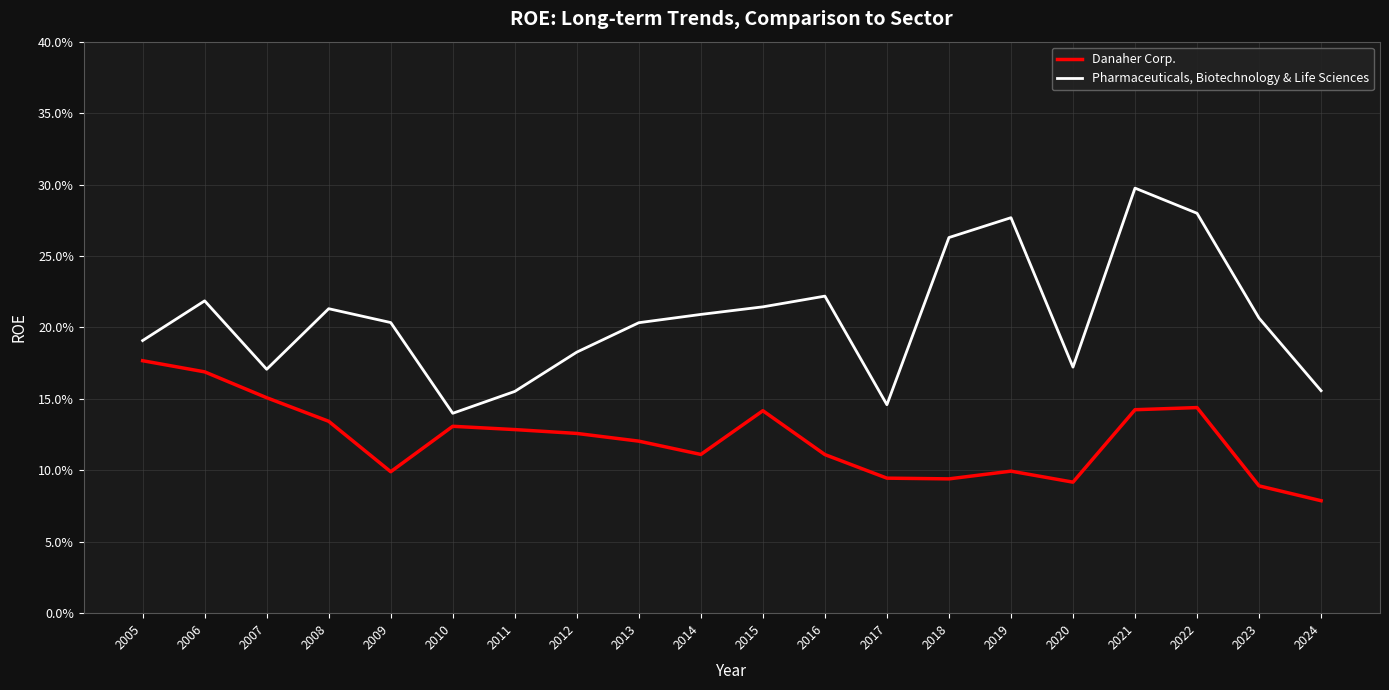

What is the sum of all Pharmaceuticals, Biotechnology & Life Sciences values?

4.1